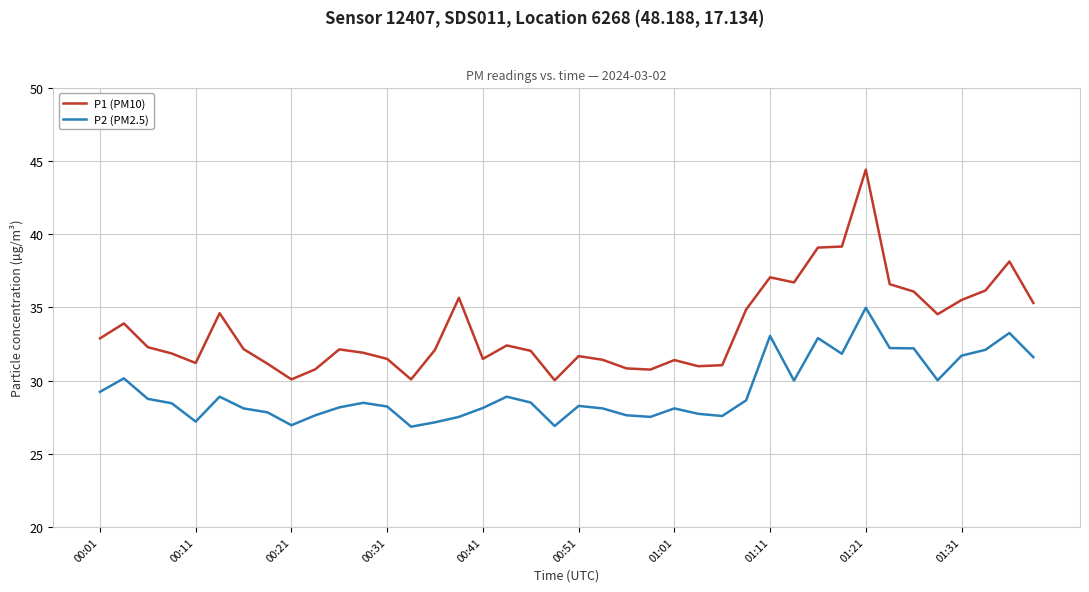

What are all the series names shown in the legend?

P1 (PM10), P2 (PM2.5)